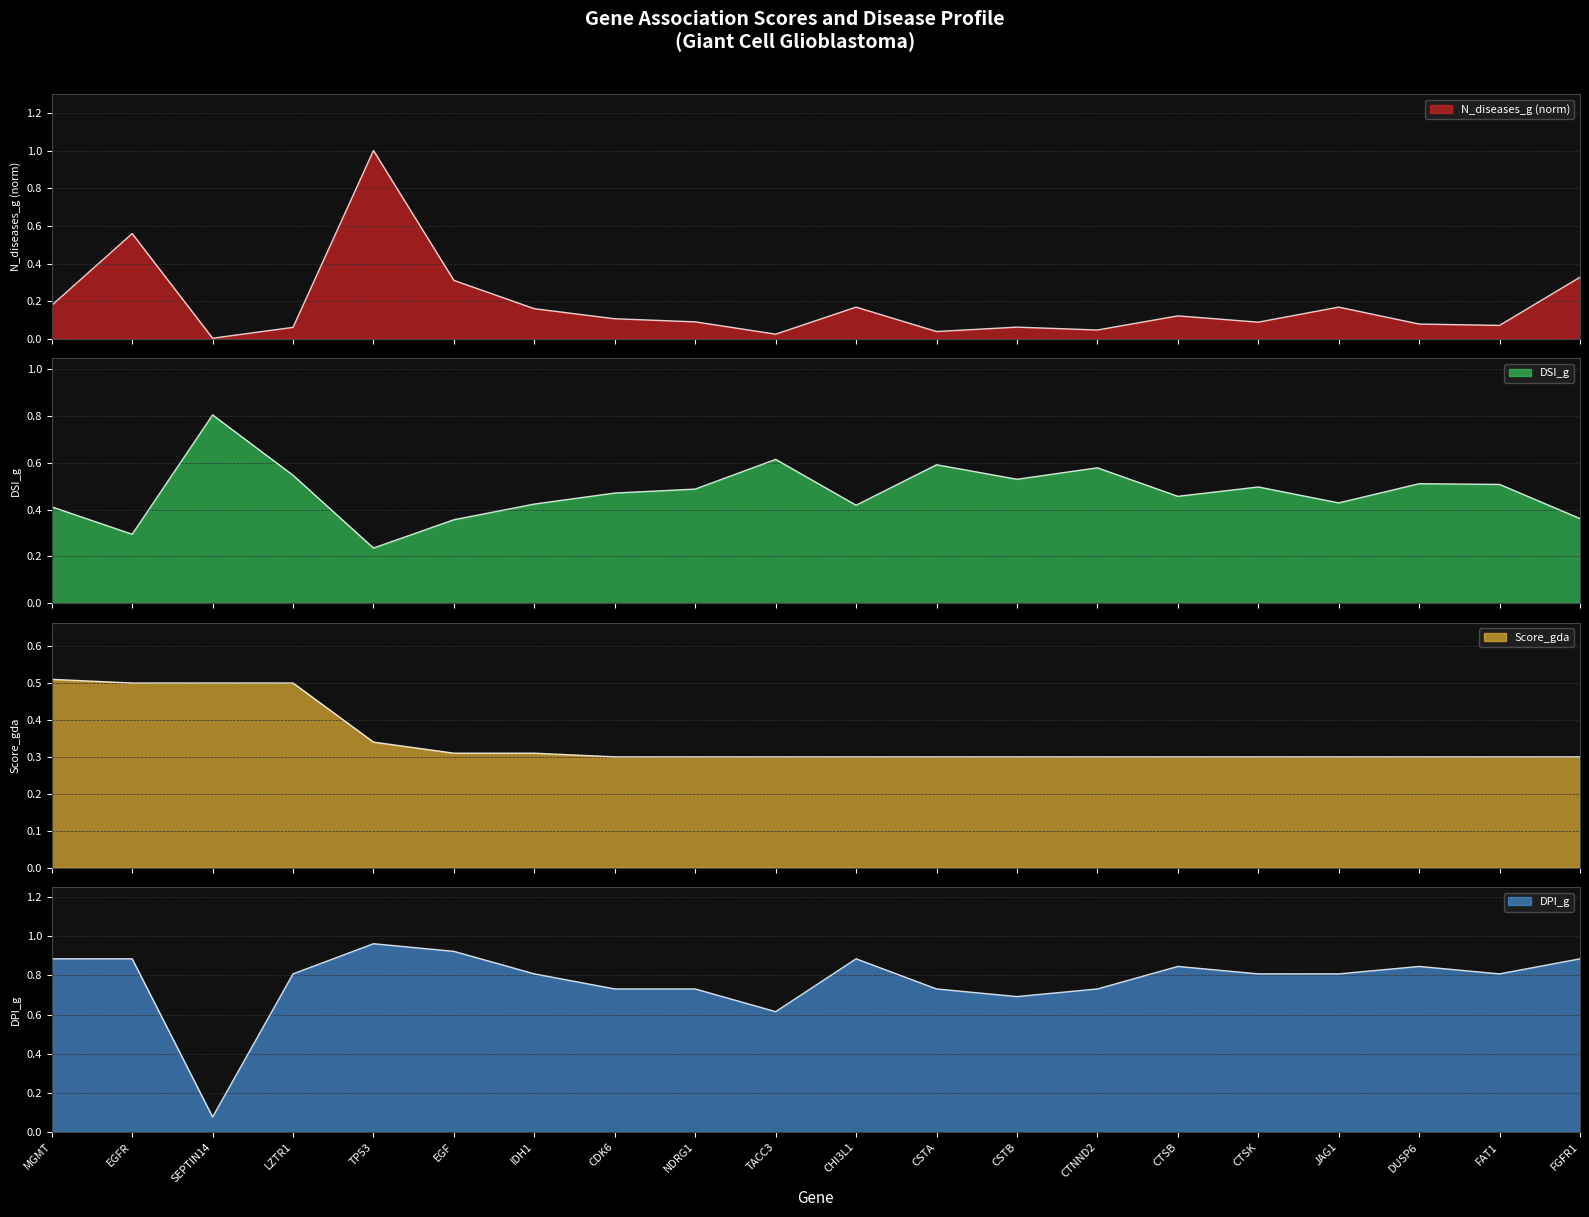

Which series has the largest total across all categories?

DPI_g